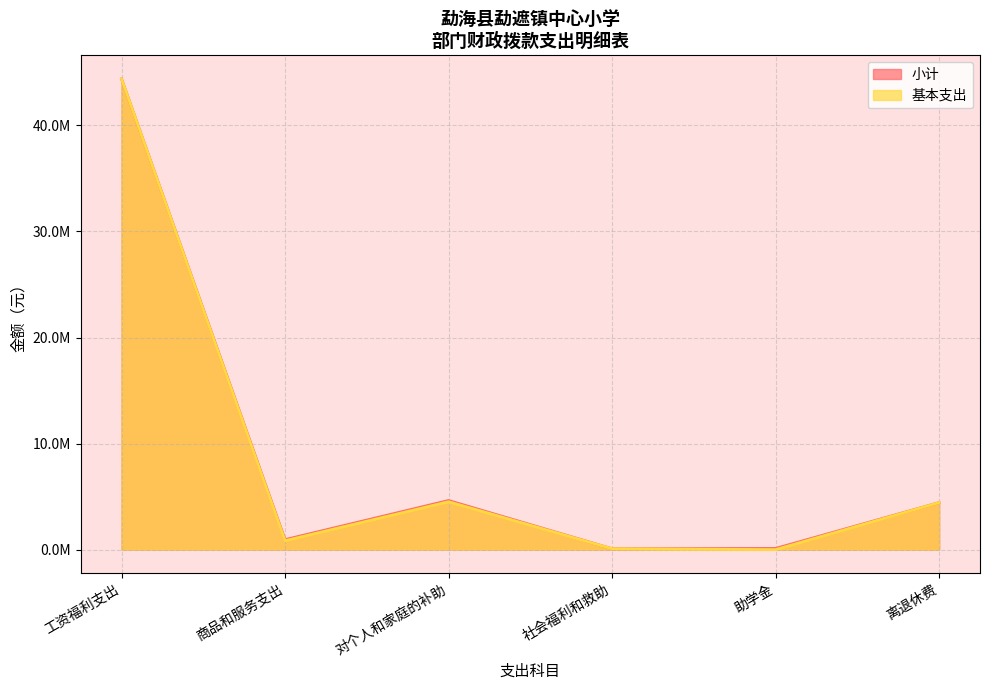

True or false: 基本支出 has a value of 44390698.7 at 工资福利支出.

True